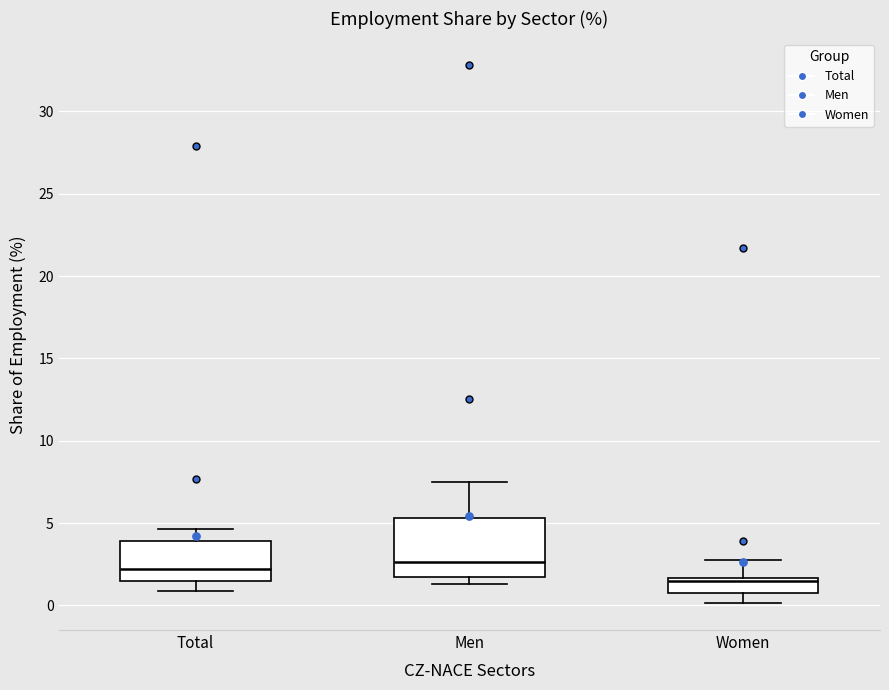

Which box is the tallest, from its lower edge to its upper edge?

Men